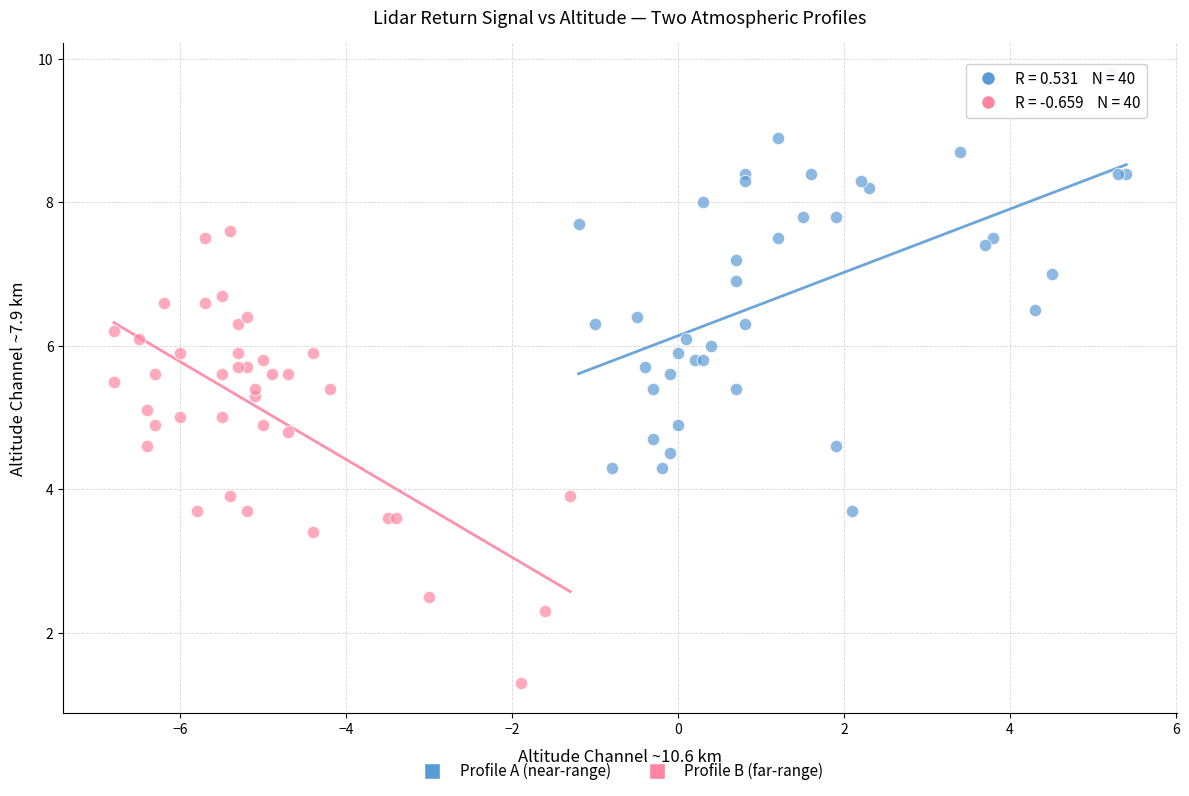

Which series reaches the minimum Y coordinate?

Profile B (far-range)